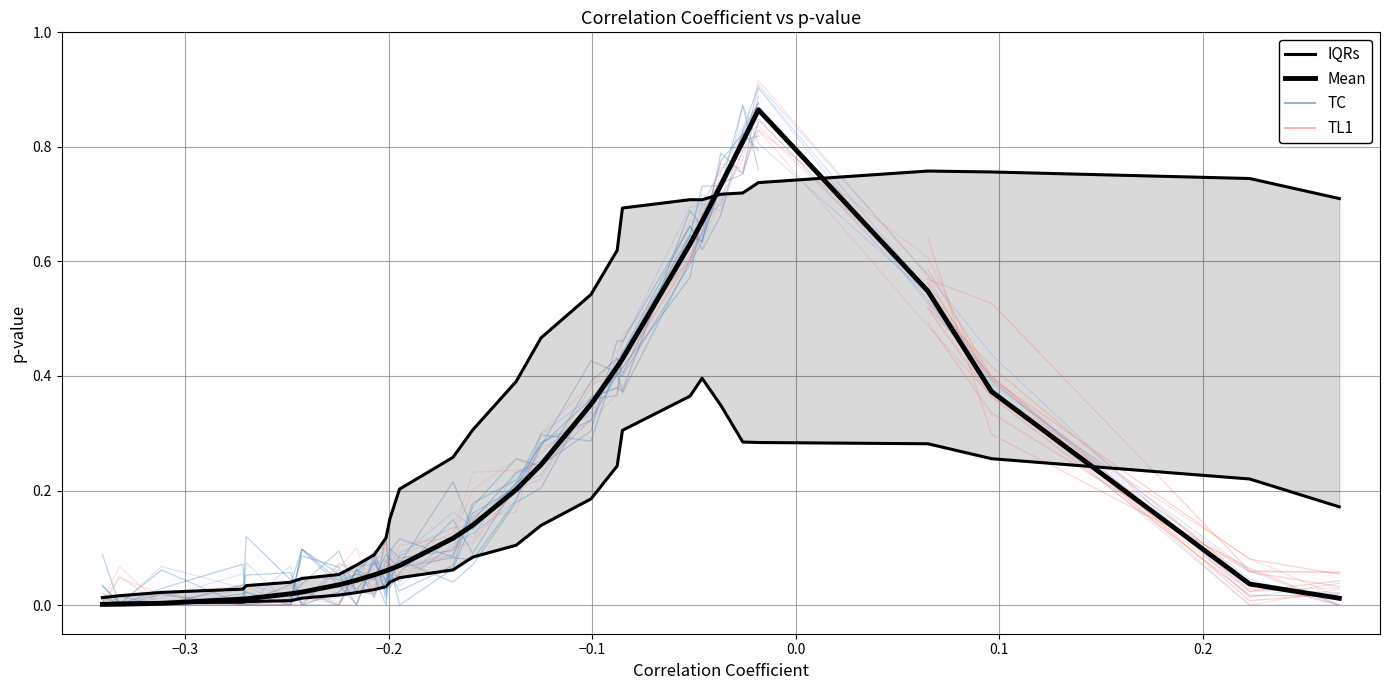

Reading left to right, list all the values displayed in this chart.

IQRs: 0.0	0.0	0.0	0.0	0.0	0.0	0.0	0.1	0.1	0.1	0.1	0.2	0.2	0.3	0.3	0.4	0.5	0.5	0.6	0.7	0.7	0.7	0.7	0.7	0.7	0.8	0.8	0.7	0.7
Mean: 0.0	0.0	0.0	0.0	0.0	0.0	0.0	0.0	0.0	0.1	0.1	0.1	0.1	0.1	0.1	0.2	0.2	0.4	0.4	0.4	0.6	0.7	0.7	0.8	0.9	0.5	0.4	0.0	0.0